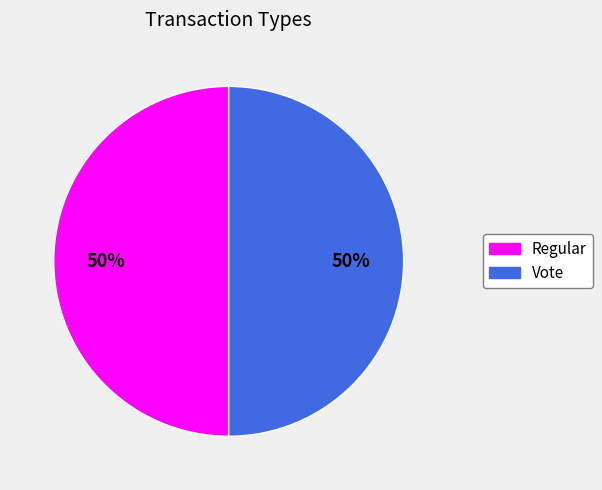

Combined, do Regular and Vote account for over 50%?

Yes